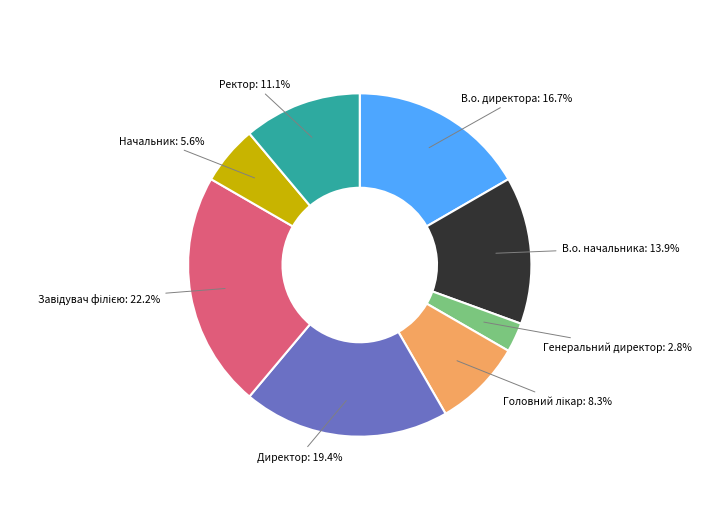

Does any single category account for the majority?

No